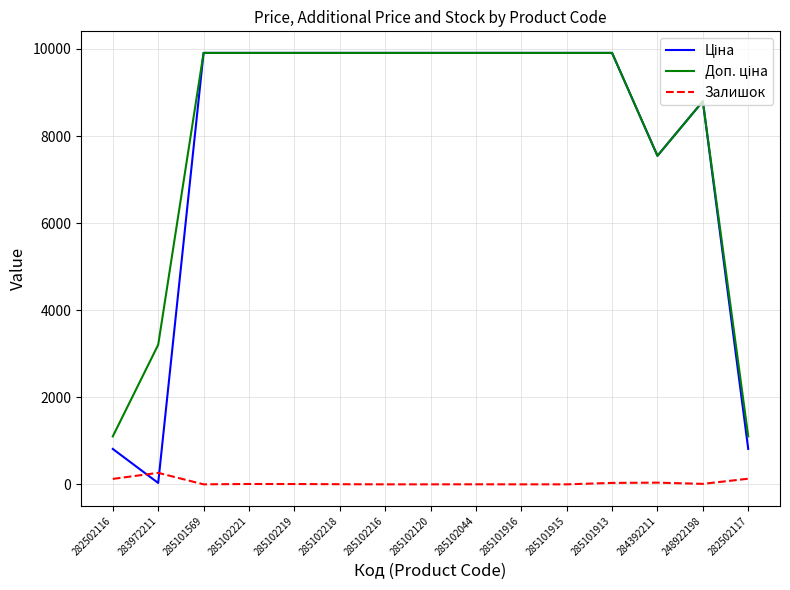

What is the spread (max minus min) of values at 285101569?

9908.5